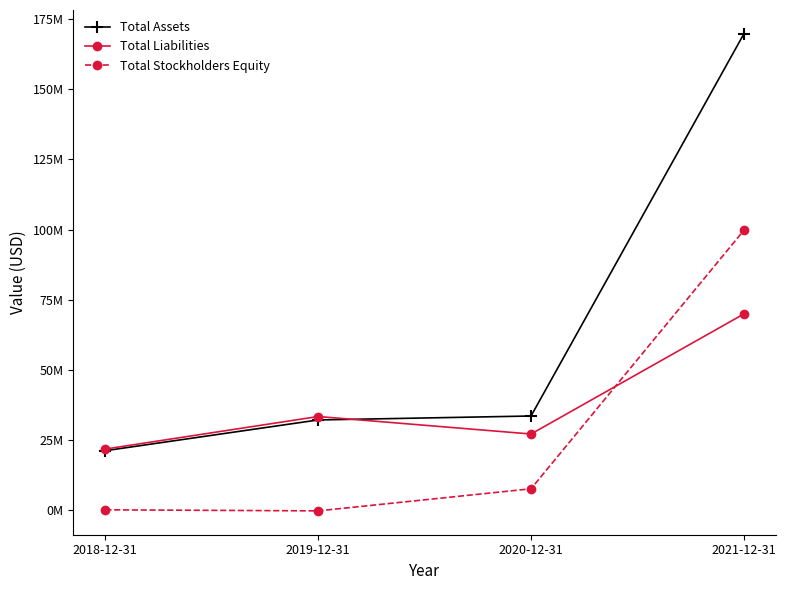

Which label corresponds to the largest value in the chart?

2021-12-31